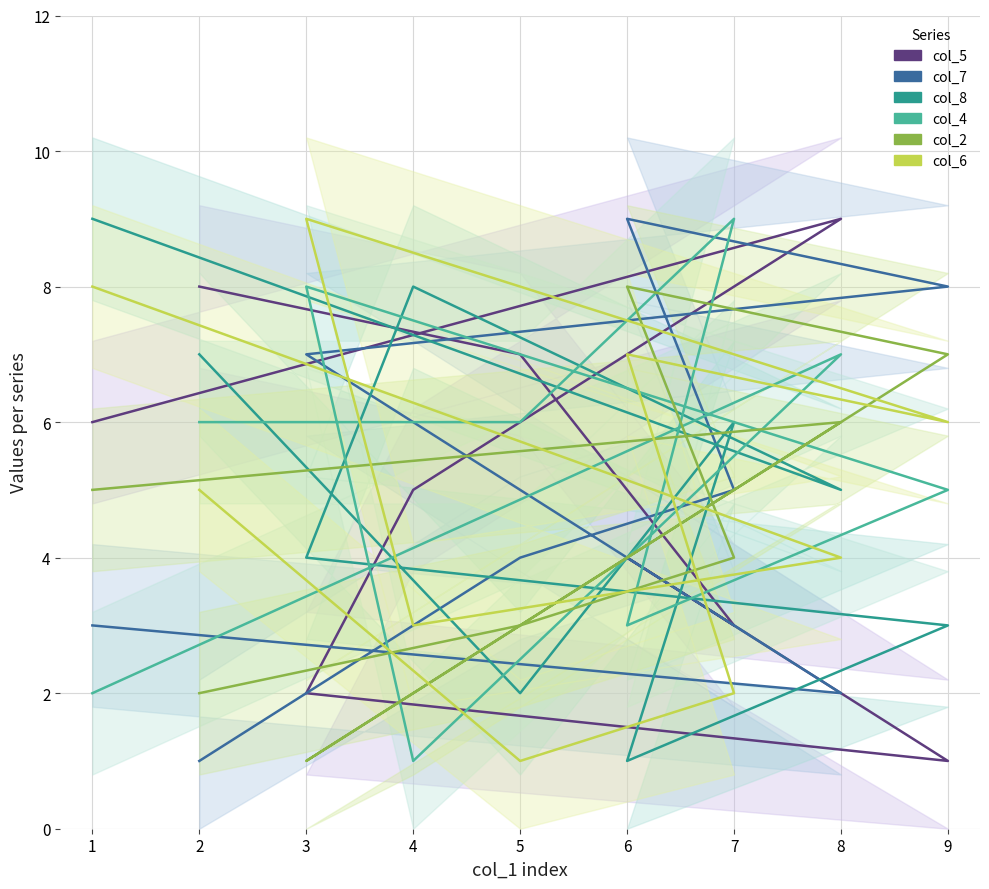

True or false: col_7 and col_2 cross at least once.

True